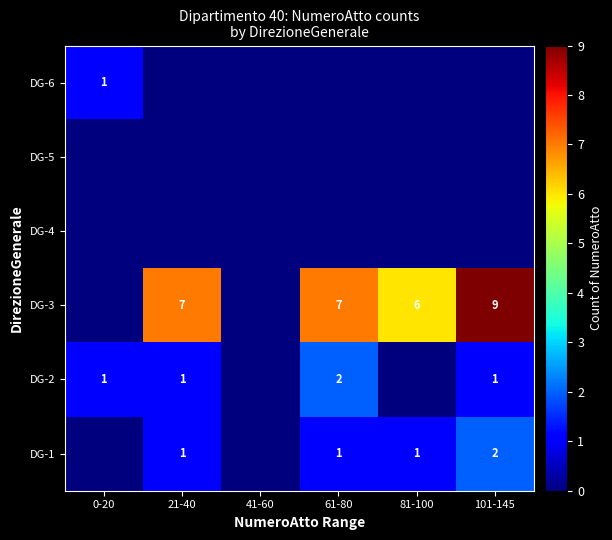

True or false: DG-3 has a value of 7 at 61-80.

True